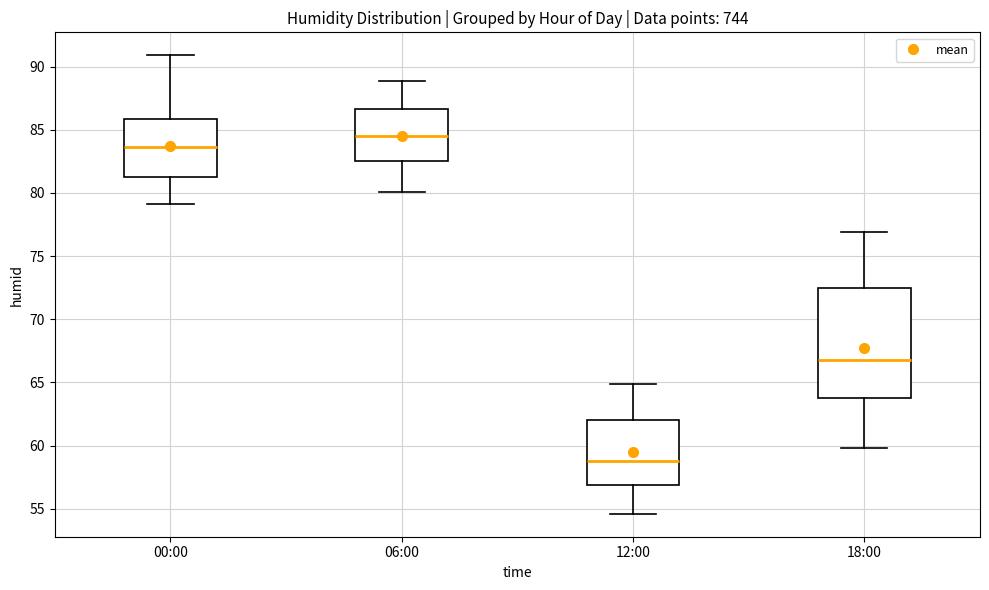

Reading left to right, read every box against the y-axis: the position of its median line, the range the box covers, and the ends of its whiskers. The values are not printed on the chart, so give them approximately, as read against the axis.

00:00: median 83.5, box 81.5 to 86.0, whiskers 79.0 to 91.0
06:00: median 84.5, box 82.5 to 86.5, whiskers 80.0 to 89.0
12:00: median 59.0, box 57.0 to 62.0, whiskers 54.5 to 65.0
18:00: median 67.0, box 64.0 to 72.5, whiskers 60.0 to 77.0